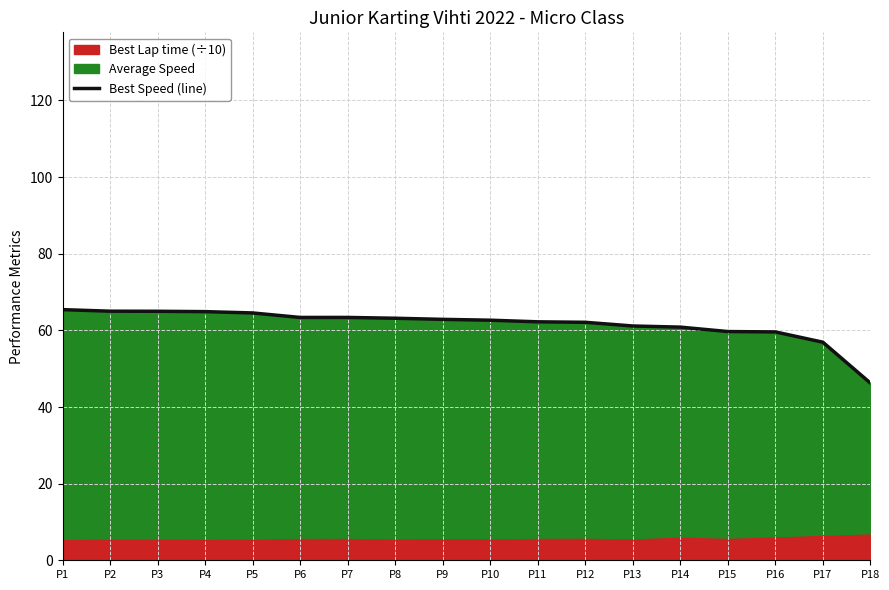

Which label corresponds to the smallest value in the chart?

P18